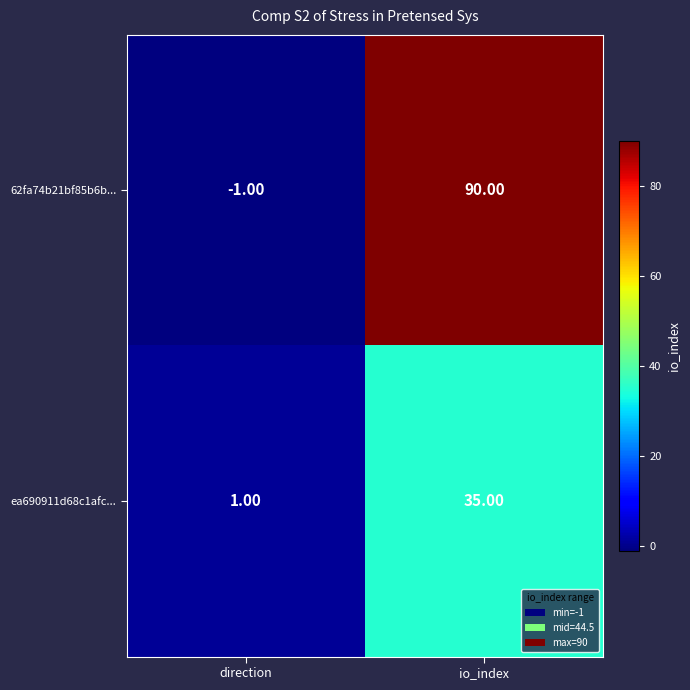

At io_index, list the series in order from smallest to largest.

ea690911d68c1afc..., 62fa74b21bf85b6b...